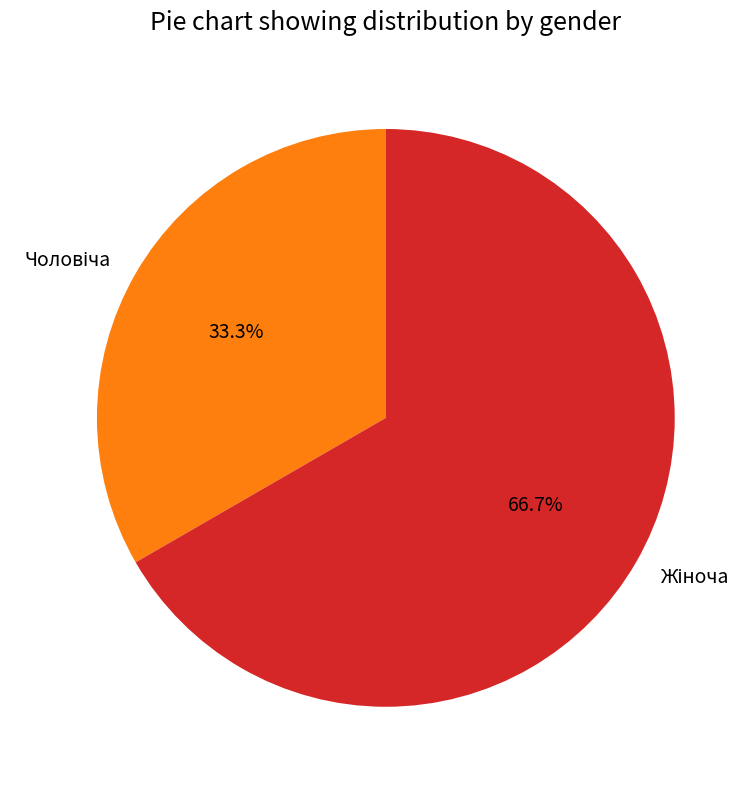

Is there a majority slice in this chart?

Yes